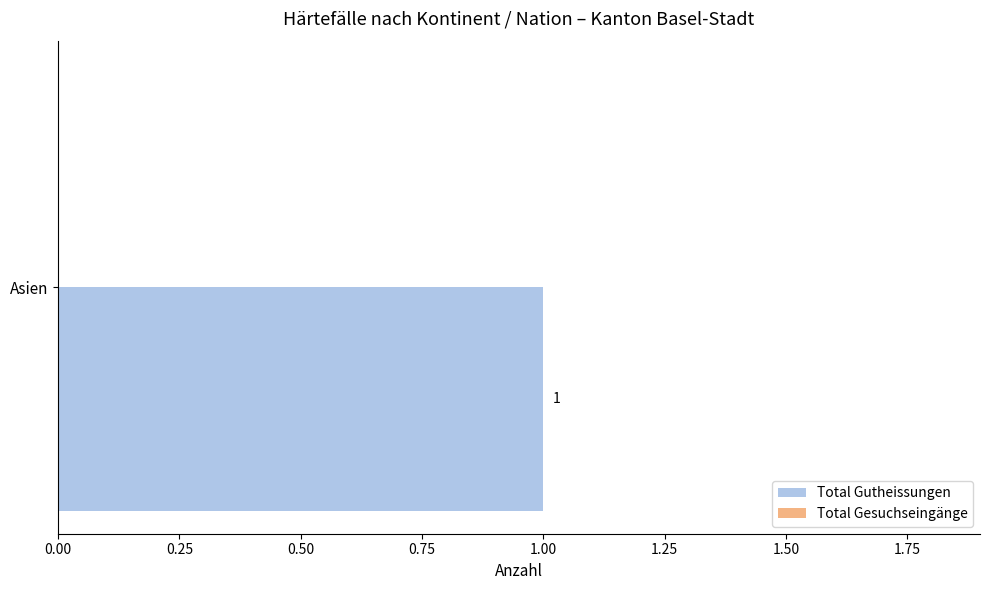

At how many categories does at least one series exceed 0?

1